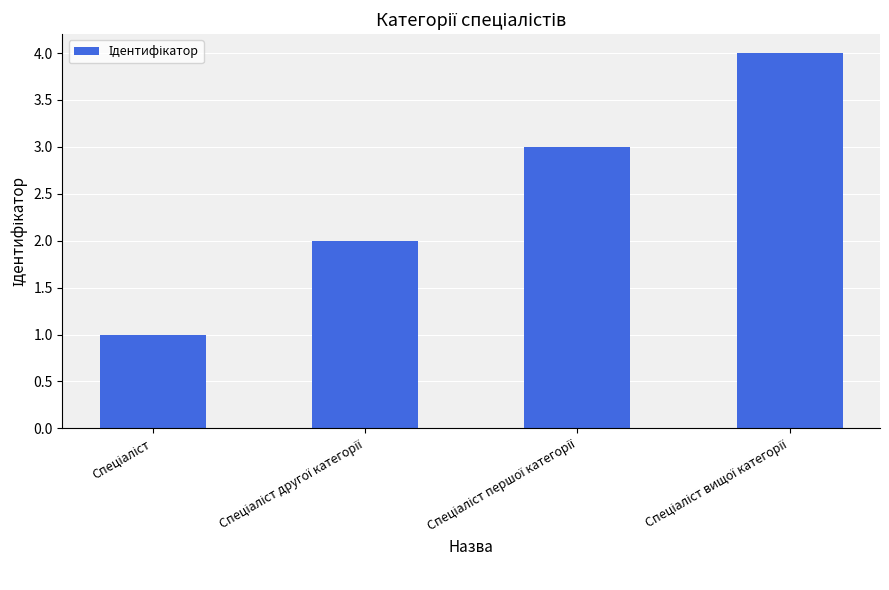

What is the maximum value shown in the chart?

4